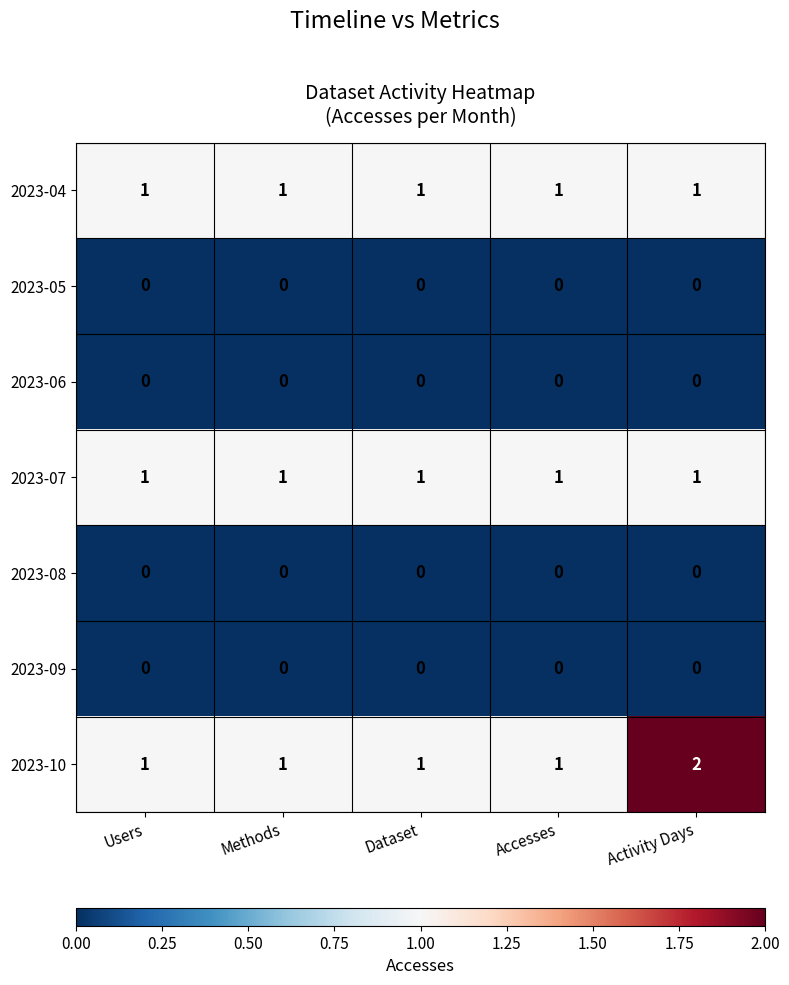

Which category has the highest value across all series?

Activity Days